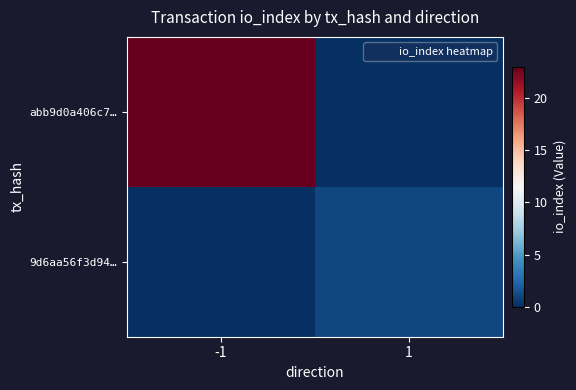

Reading left to right, what are all the values shown in this chart?

abb9d0a406c7…: -1=23	1=0
9d6aa56f3d94…: -1=0	1=1